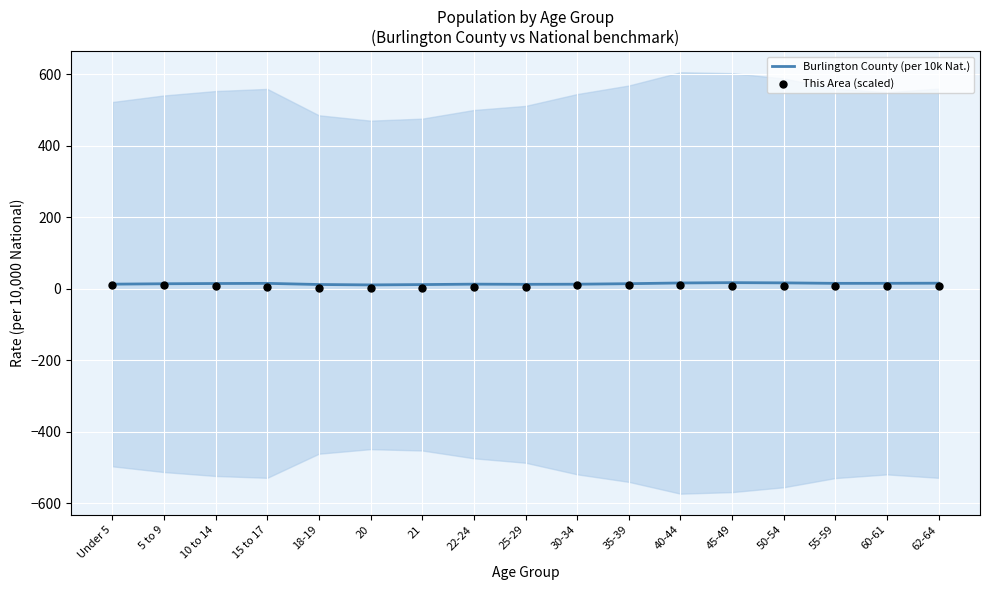

At which category is the sum across all series the highest?

40-44